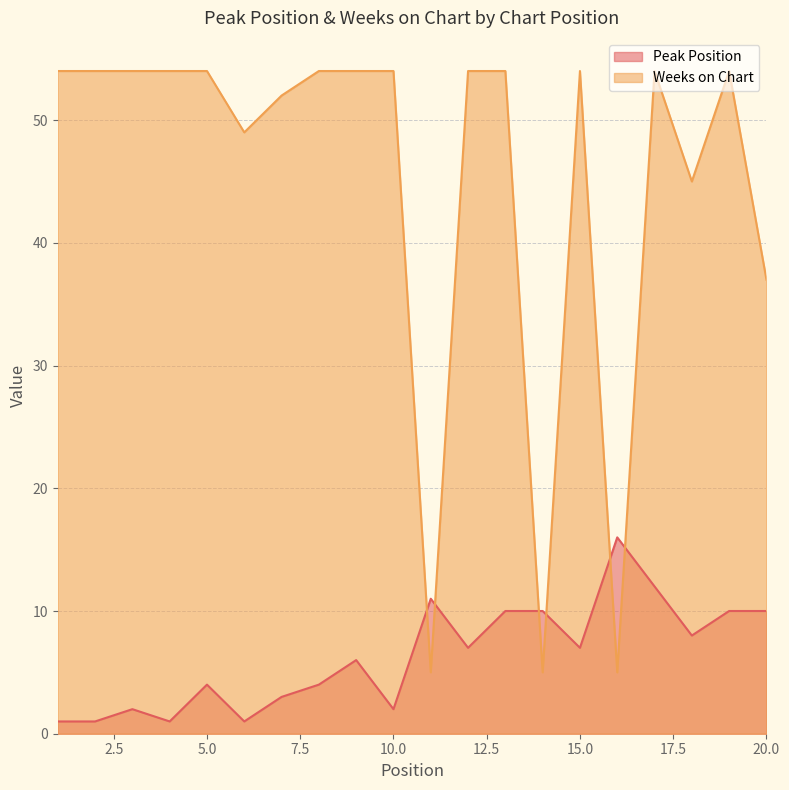

List the series in order of their overall mean, lowest first.

Peak Position, Weeks on Chart